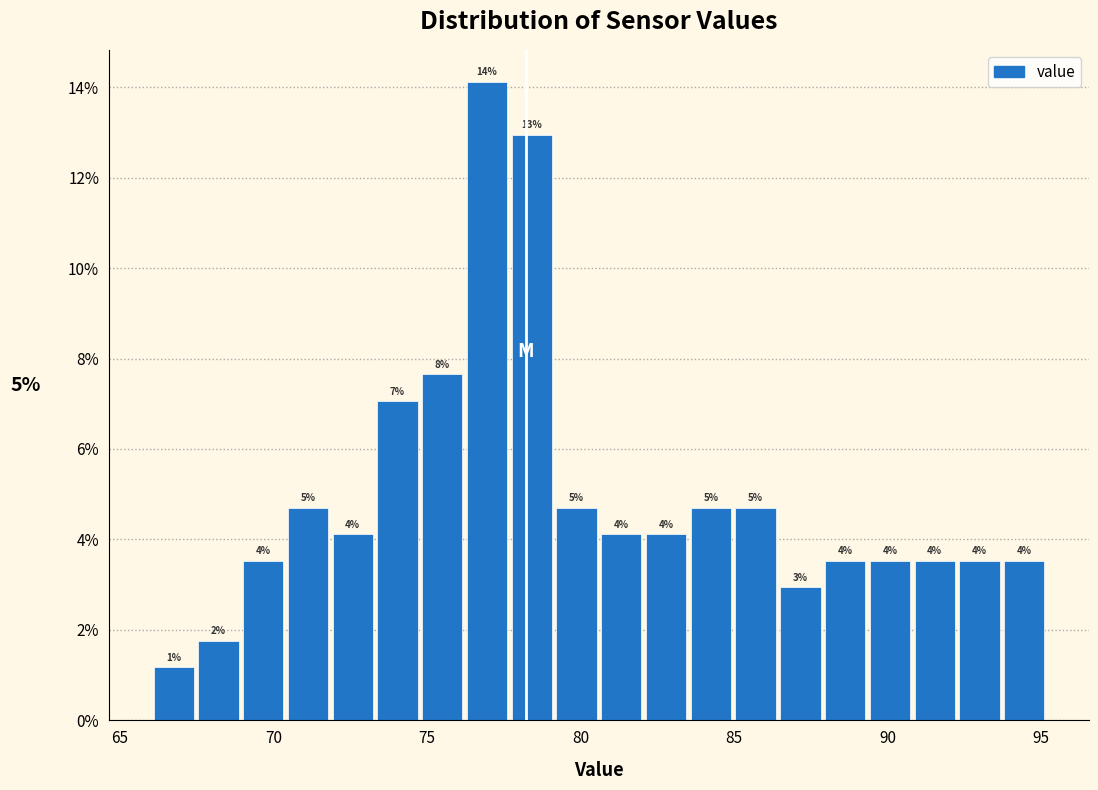

Read against the x-axis, roughly where is the centre of the tallest bar?

77.0